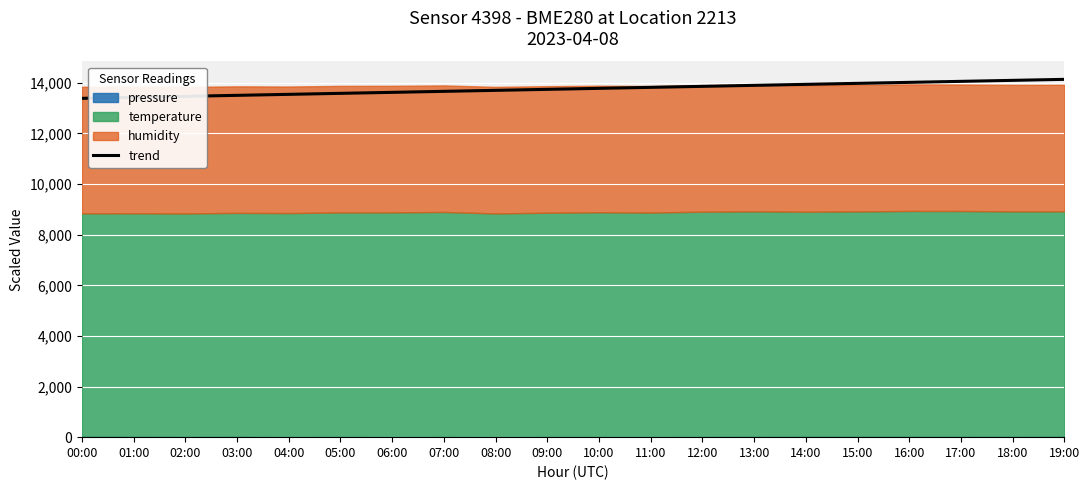

What is the label of the 8th point from the right?

12:00